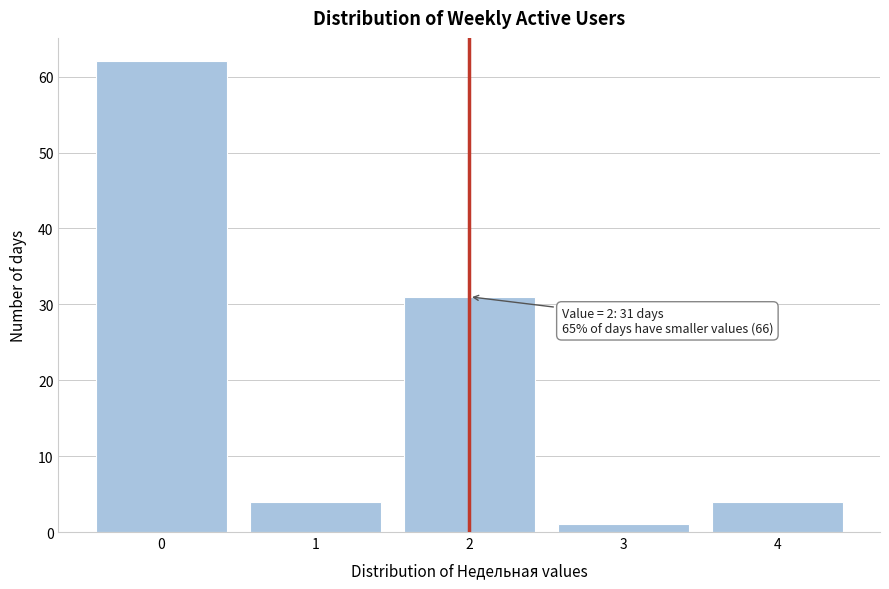

Reading left to right, what are all the values shown in this chart?

62	4	31	1	4